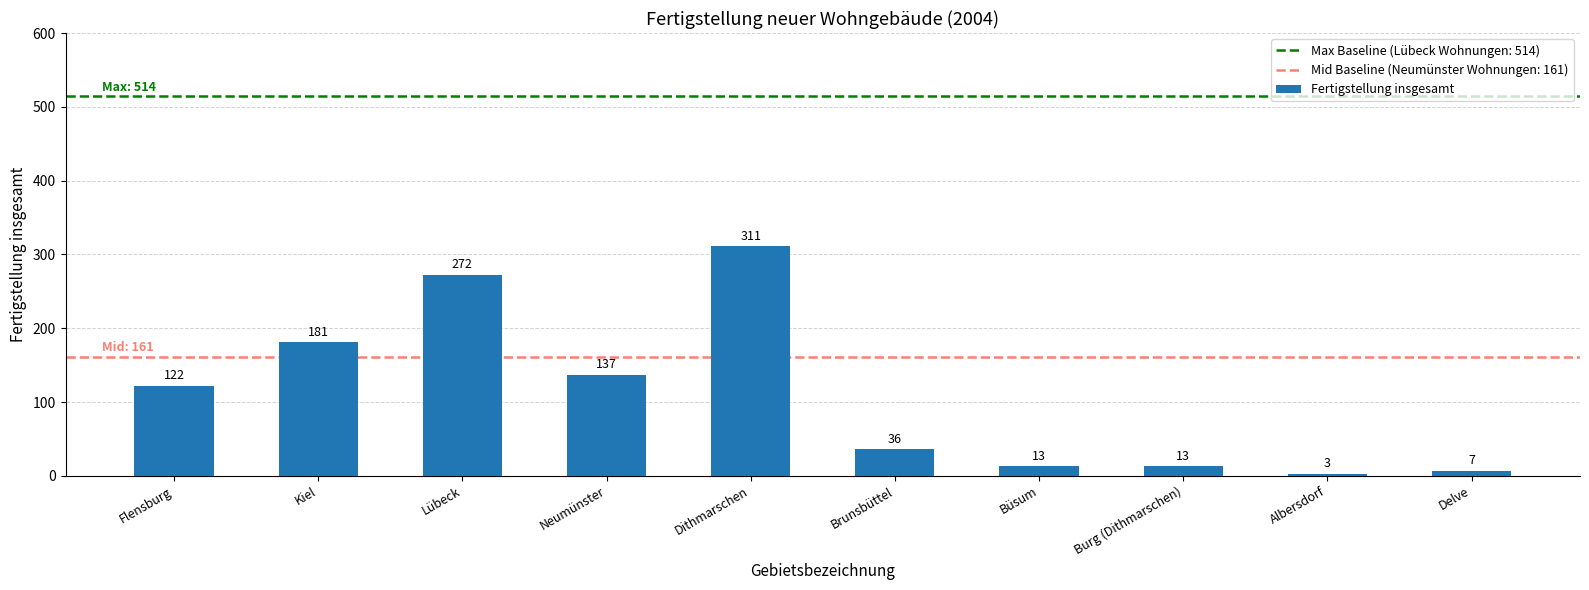

What is the value of the 6th bar from the left?

36